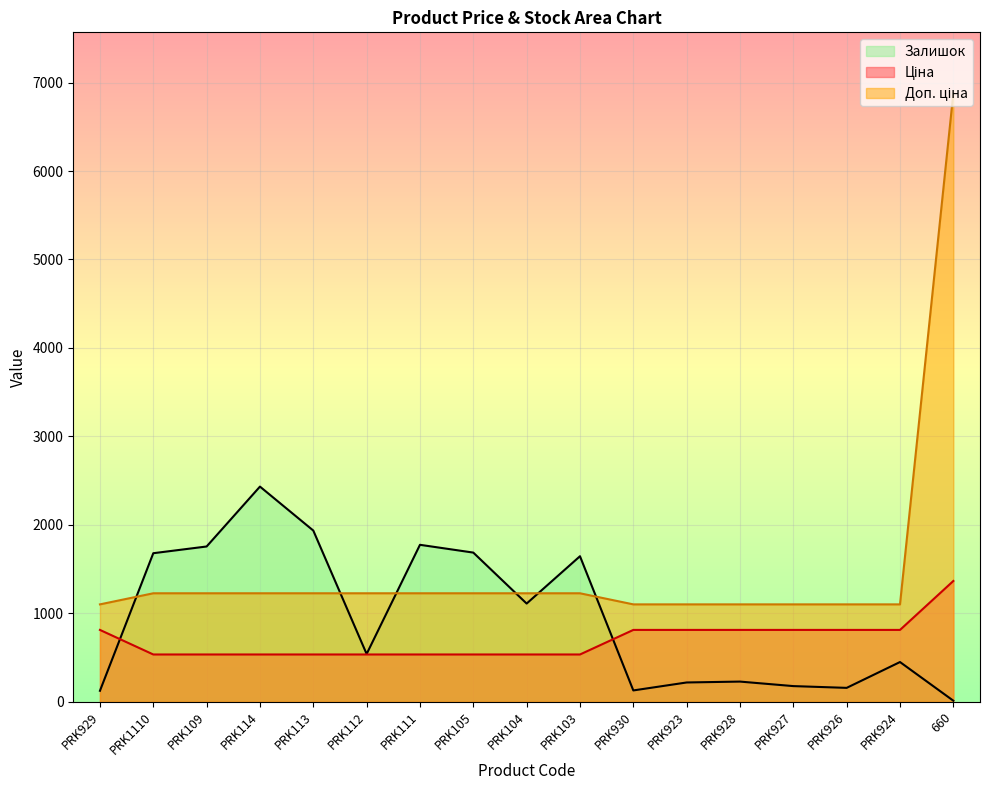

At which label is Доп. ціна closest to 3990?

PRK1110